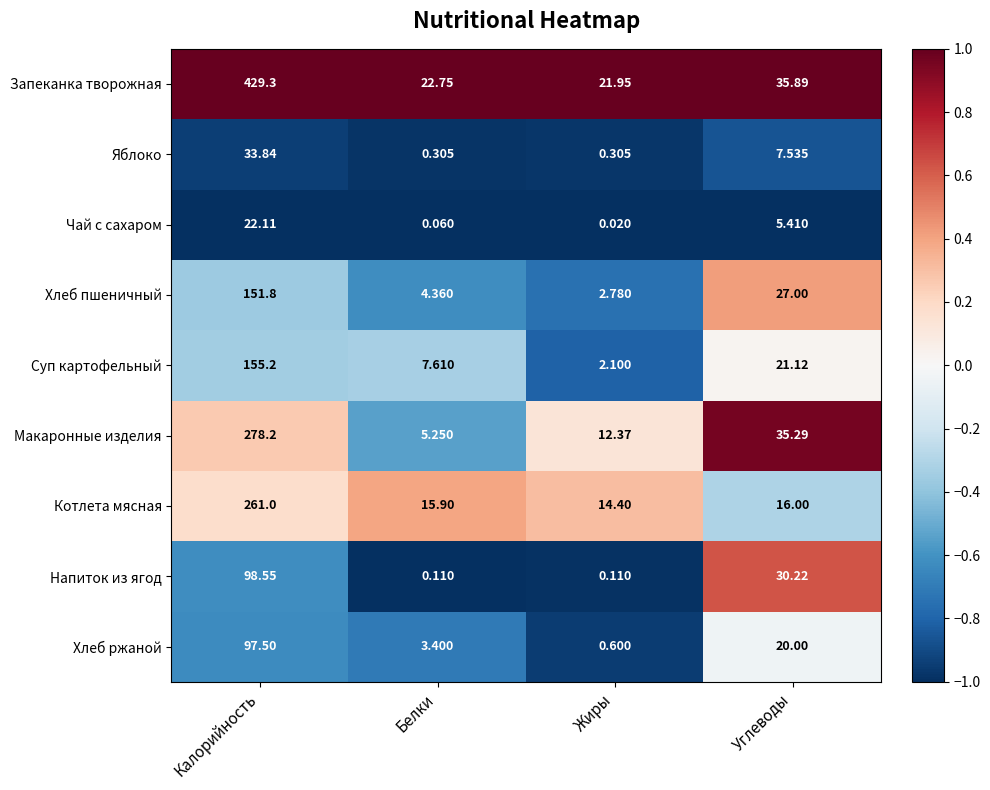

What is the maximum value shown in the chart?

429.3